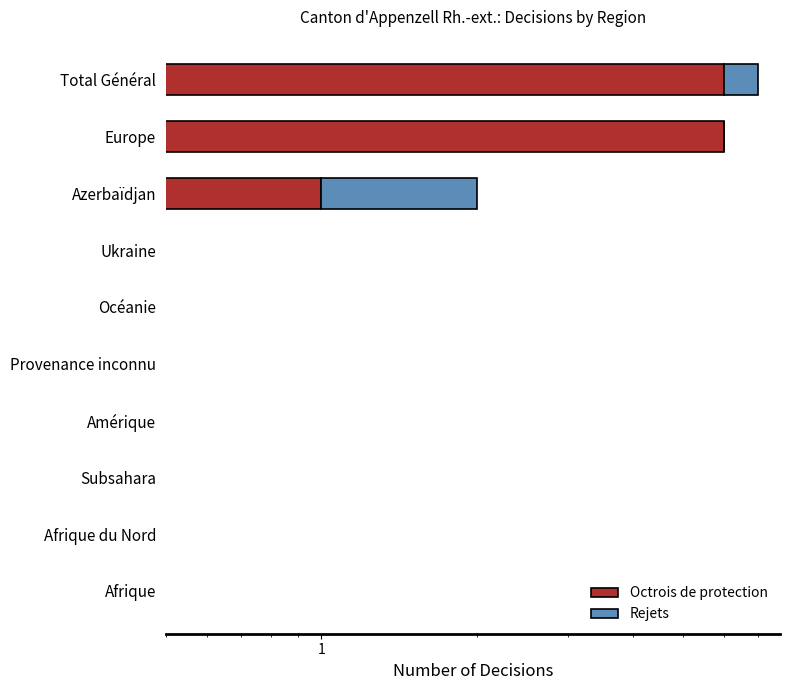

Rank the series by their average value, from lowest to highest.

Rejets, Octrois de protection